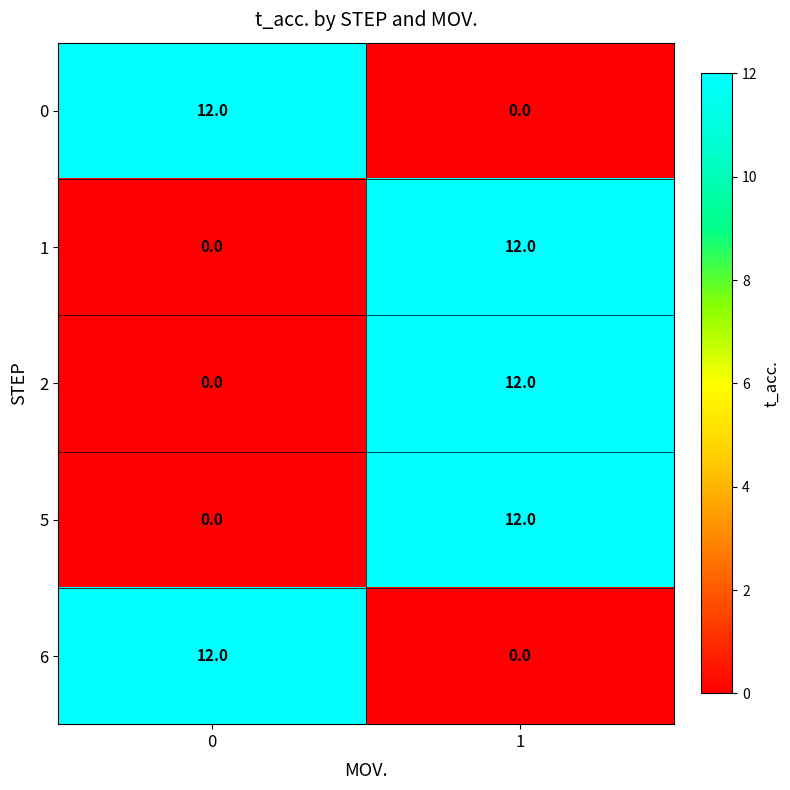

Reading left to right, what are all the values shown in this chart?

0: 0=12	1=0
1: 0=0	1=12
2: 0=0	1=12
5: 0=0	1=12
6: 0=12	1=0